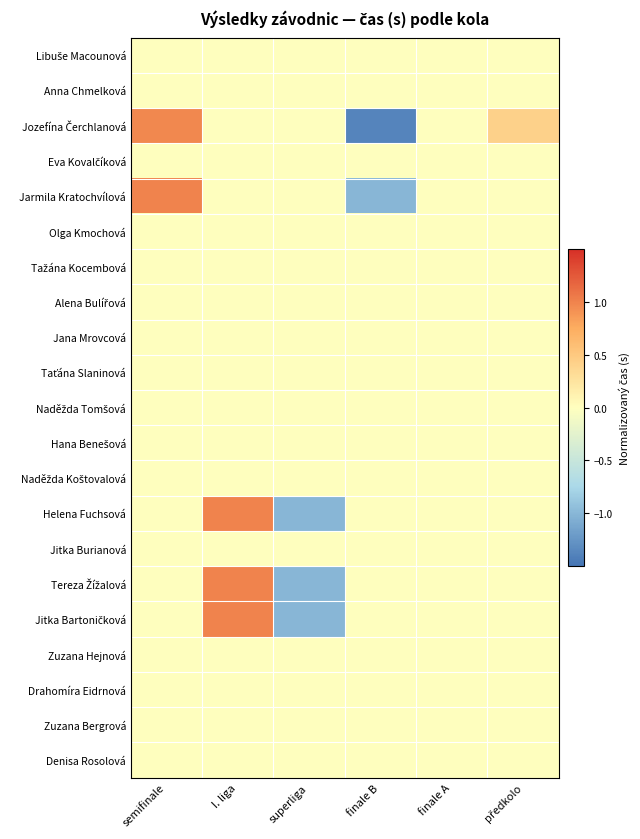

How many series are shown in this chart?

21